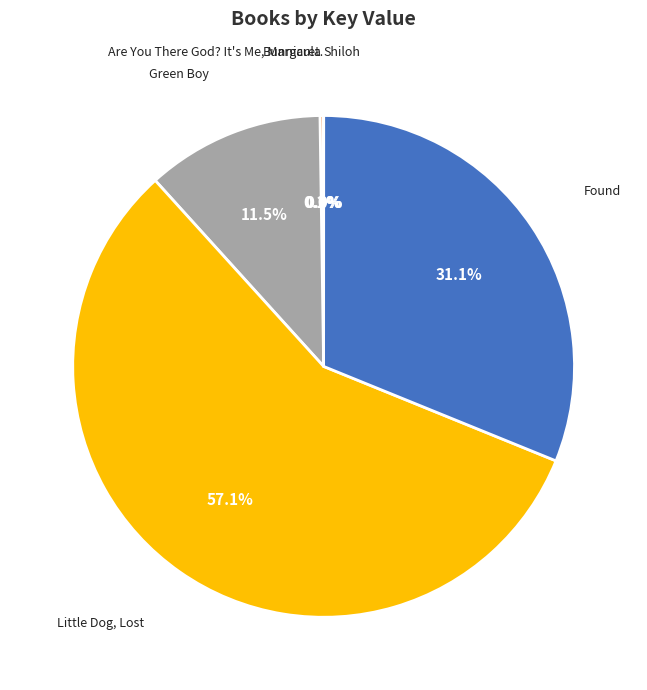

Is there any slice that represents more than half of the pie?

Yes